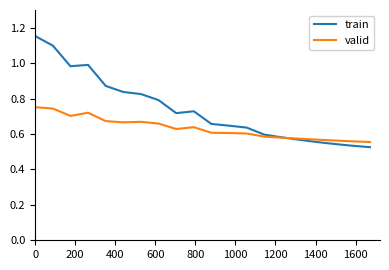

List the series in order of their overall mean, lowest first.

valid, train